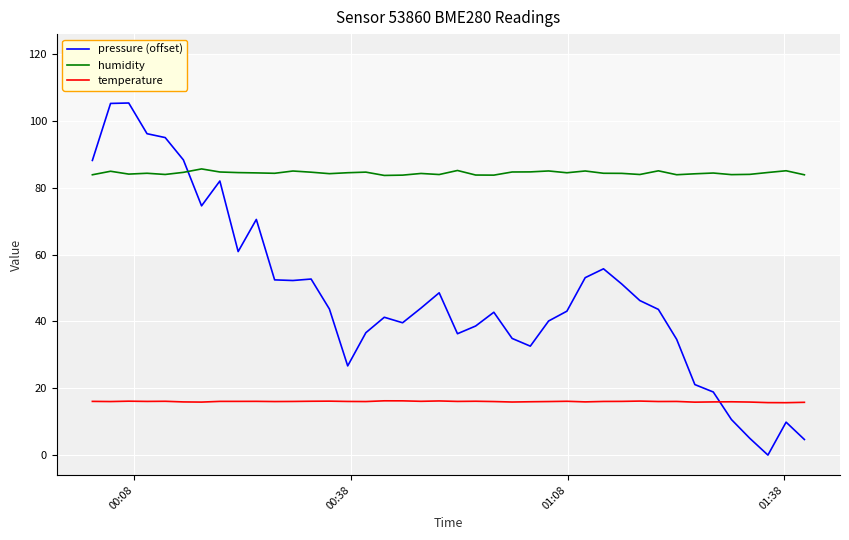

List the series in order of their overall mean, highest first.

humidity, pressure (offset), temperature